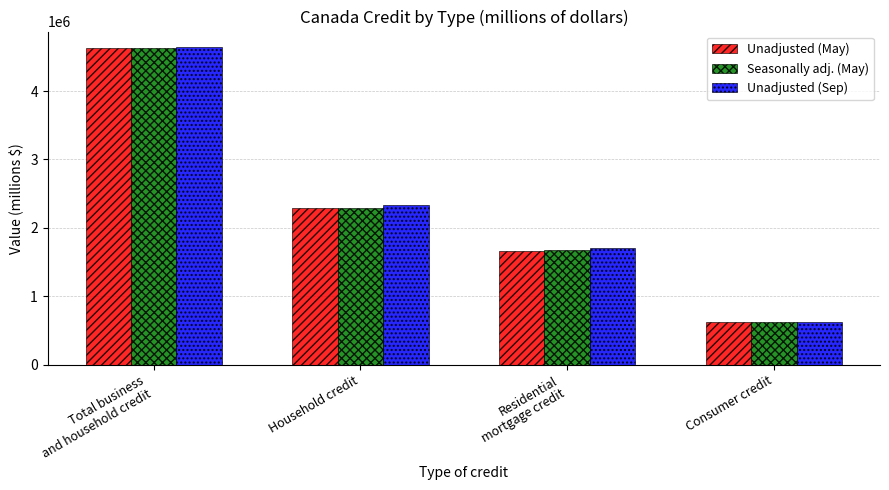

How many data points does each series have?

4